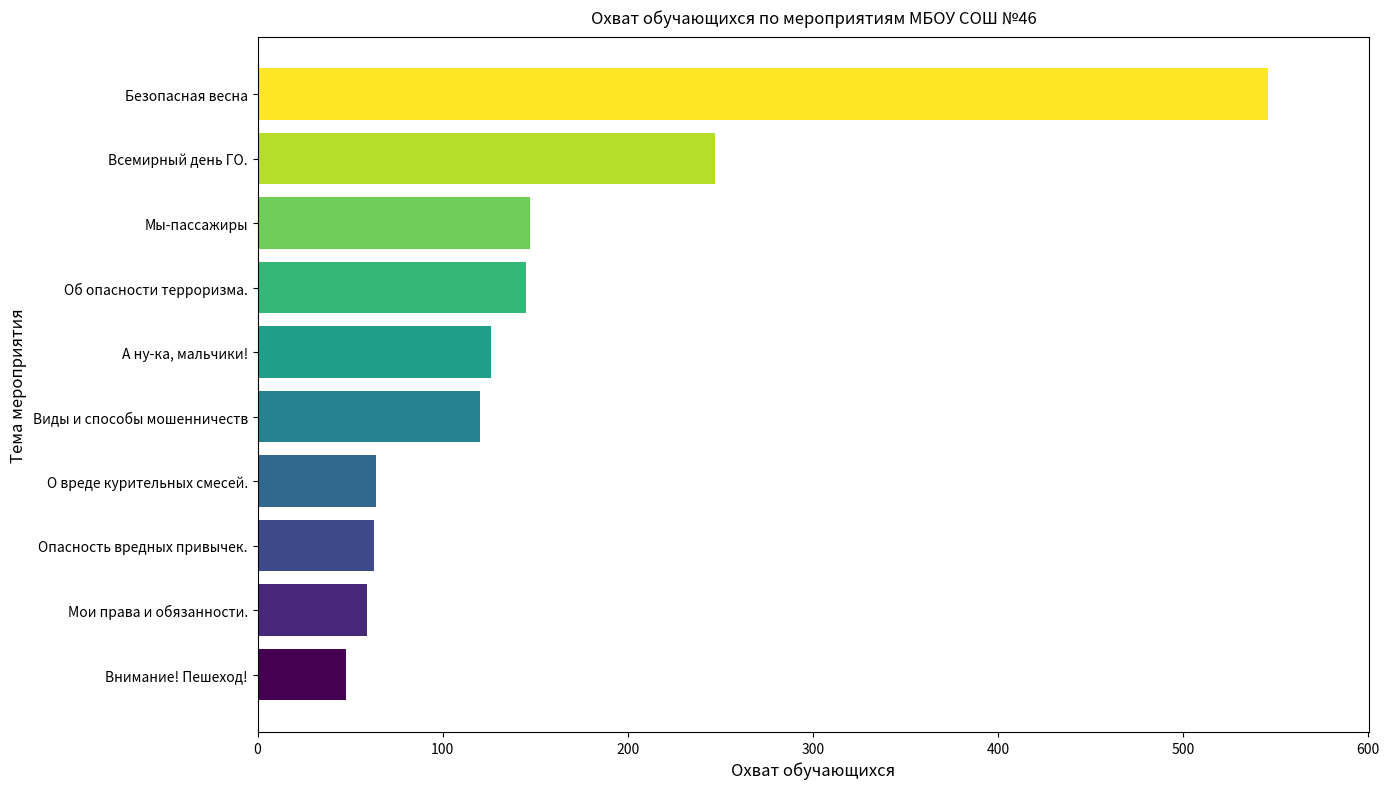

What is the maximum value shown in the chart?

546